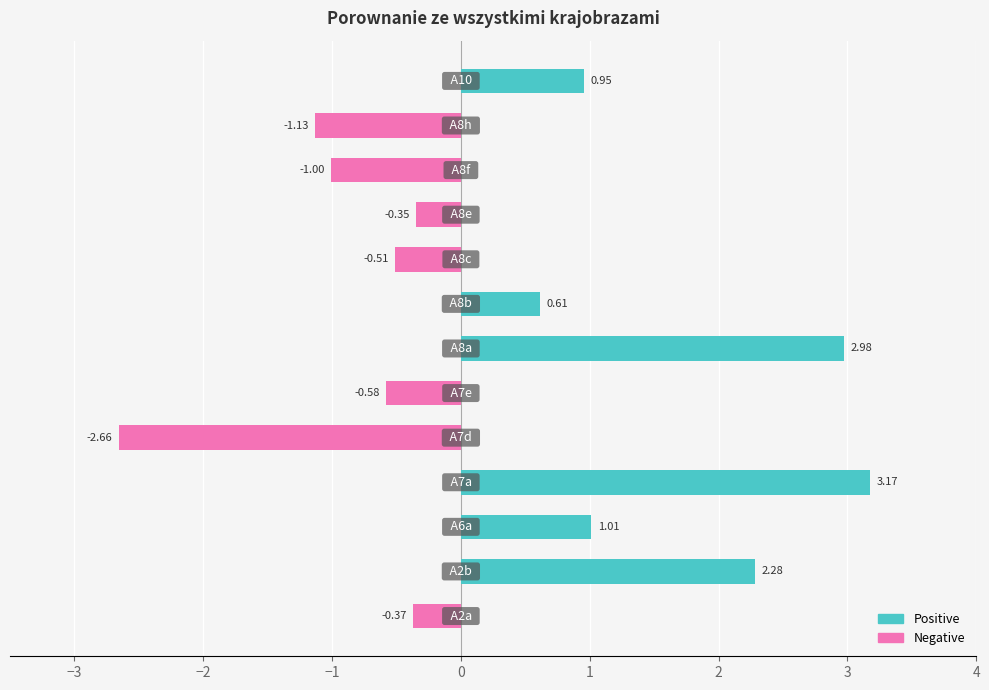

Rank the series at −4 from highest to lowest value.

Positive, Negative